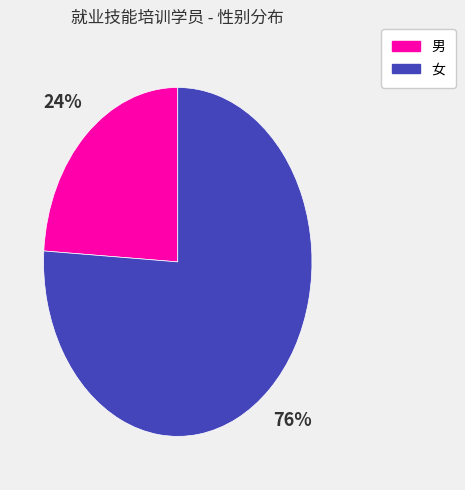

To the nearest percent, what is the difference between the largest and smallest slice percentages?

52%